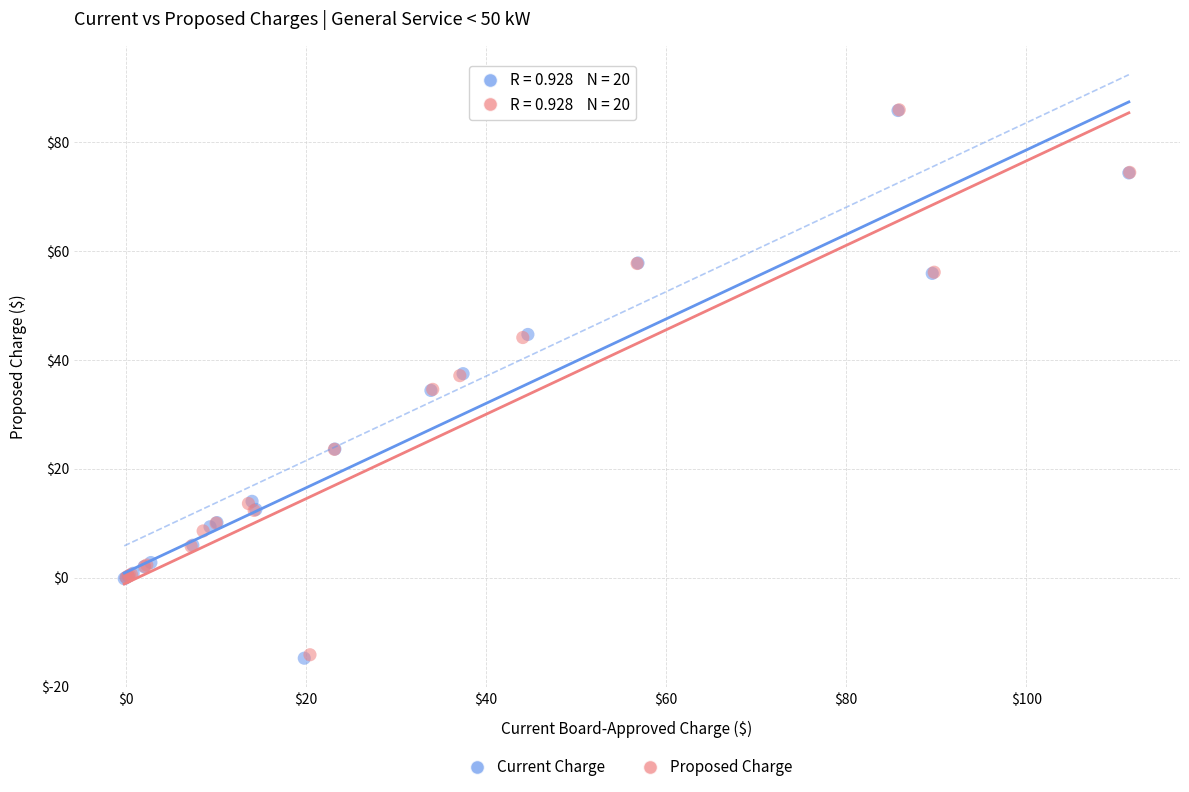

Which series has the largest Y range (max minus min)?

Current Charge